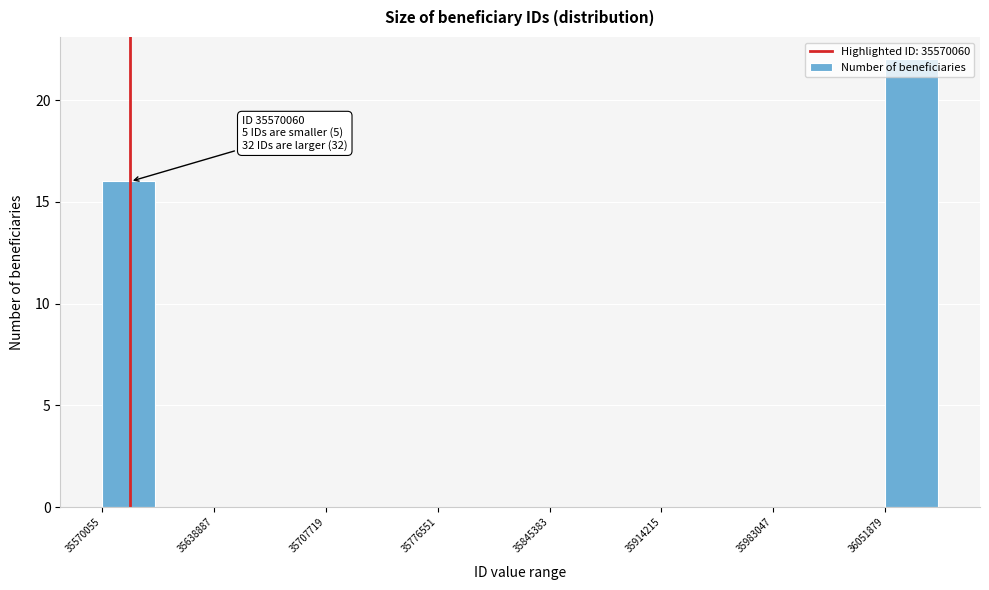

Around what value on the x-axis is the tallest bar? Give the approximate position of its centre, as read against the axis.

36070000